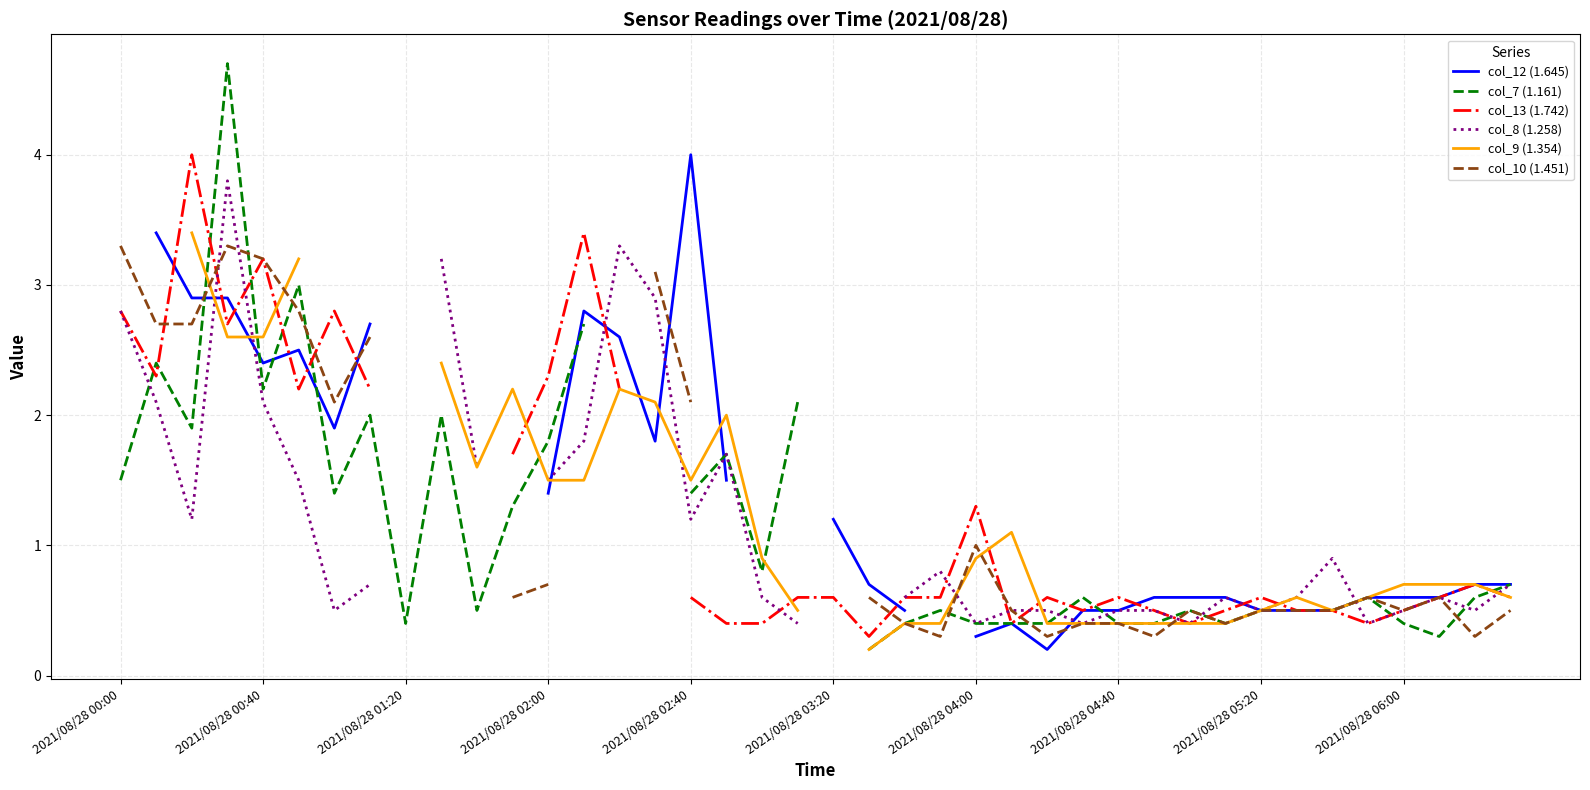

How many lines are shown in the chart?

6